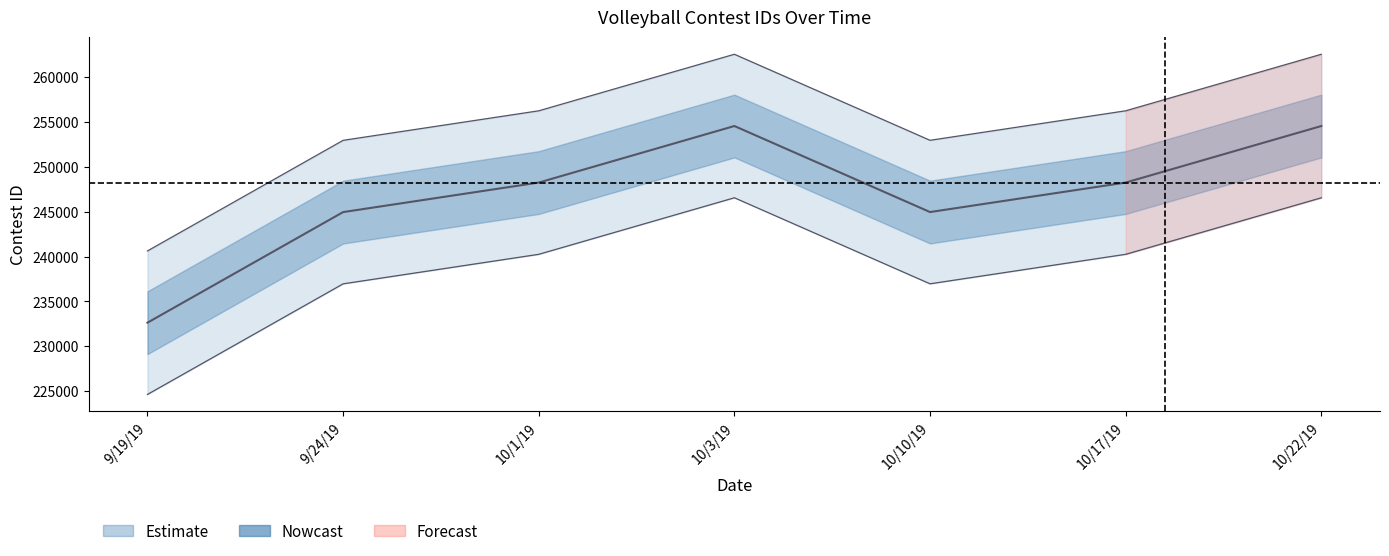

What is the average value?

246875